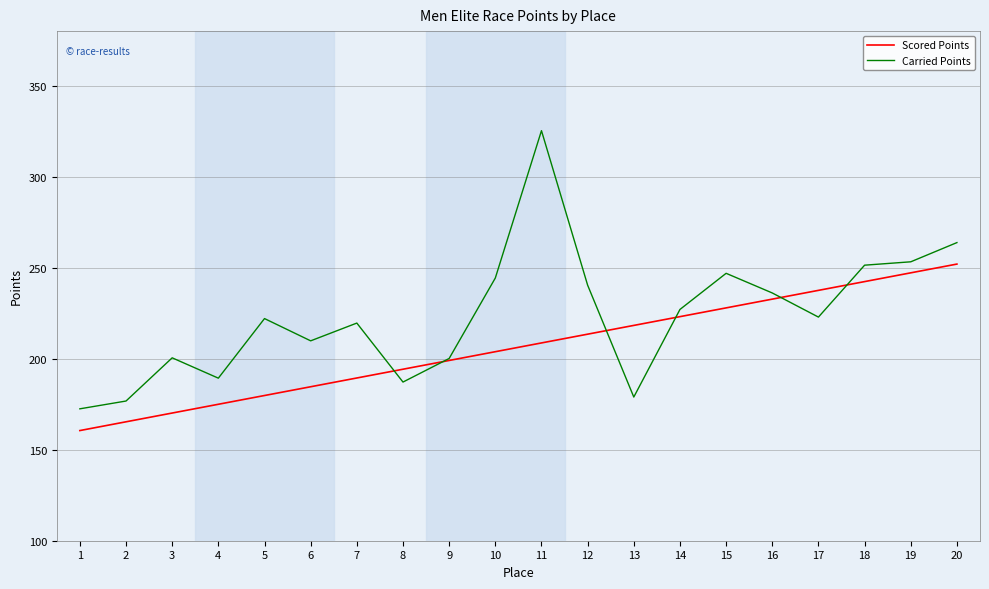

Is it true that Scored Points equals 189.4 at 7?

True